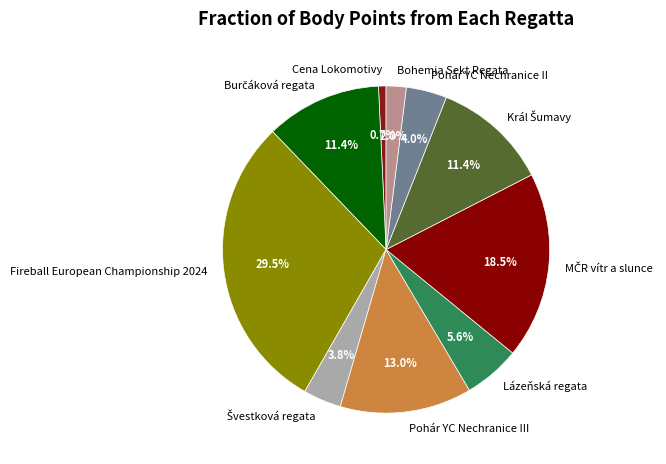

Which slice is the smallest?

Cena Lokomotivy